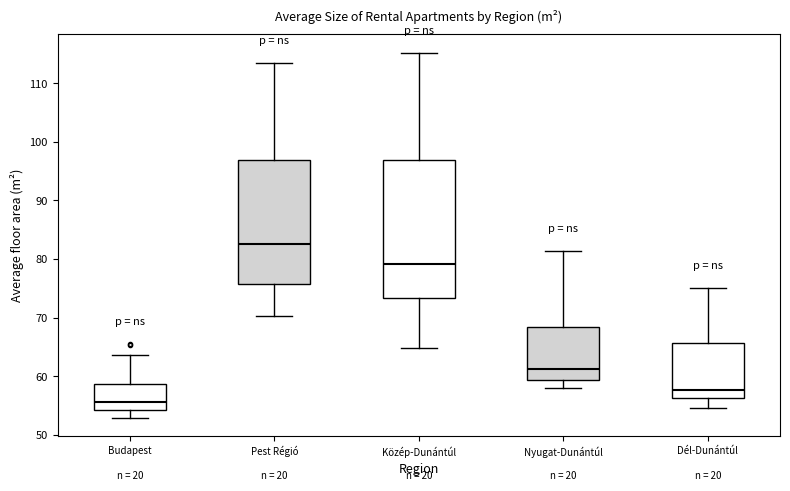

Which box has the lowest median line?

Budapest